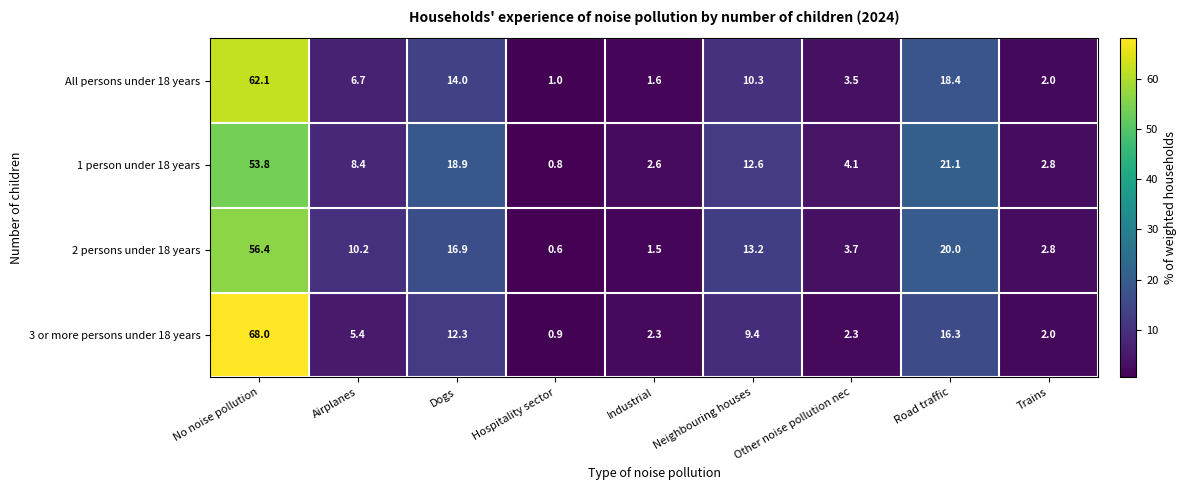

Rank the series by their maximum value, from highest to lowest.

3 or more persons under 18 years, All persons under 18 years, 2 persons under 18 years, 1 person under 18 years